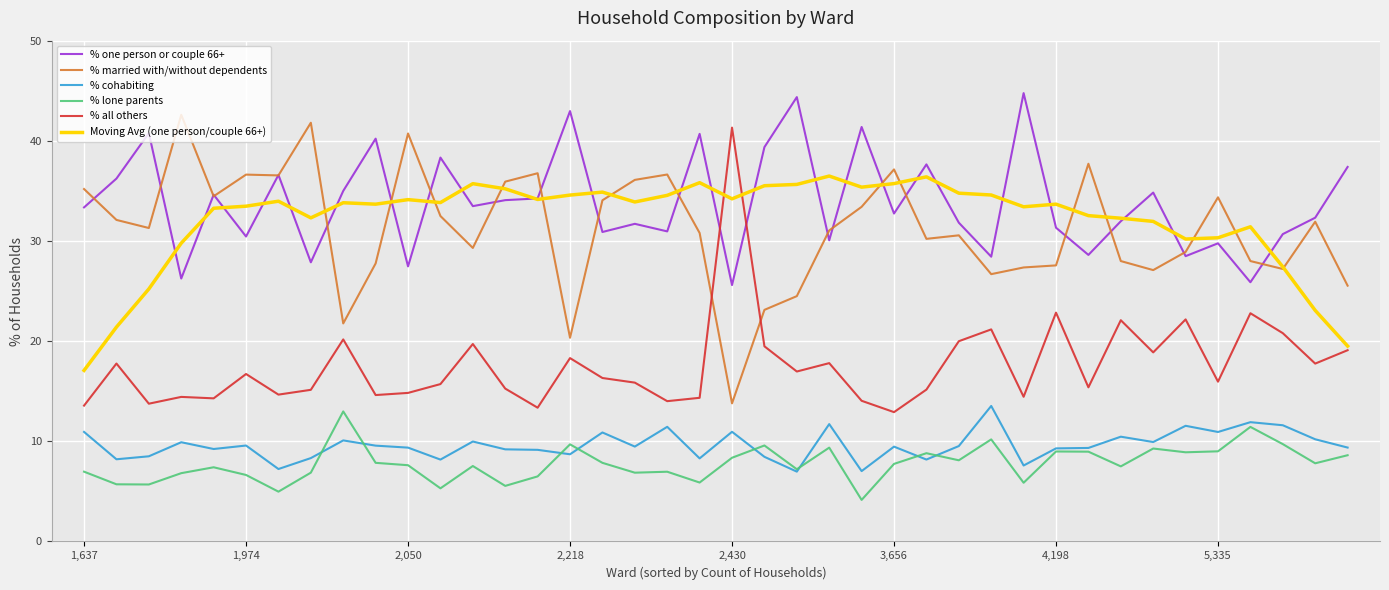

What is the highest value of the % one person or couple 66+ series?

44.8